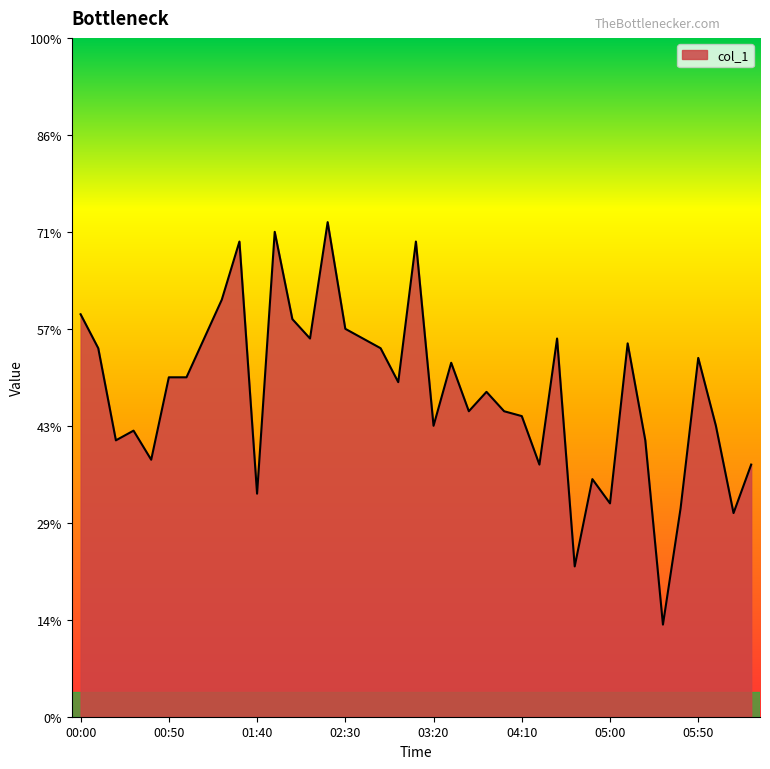

Does the chart display data point markers on the line(s)?

No